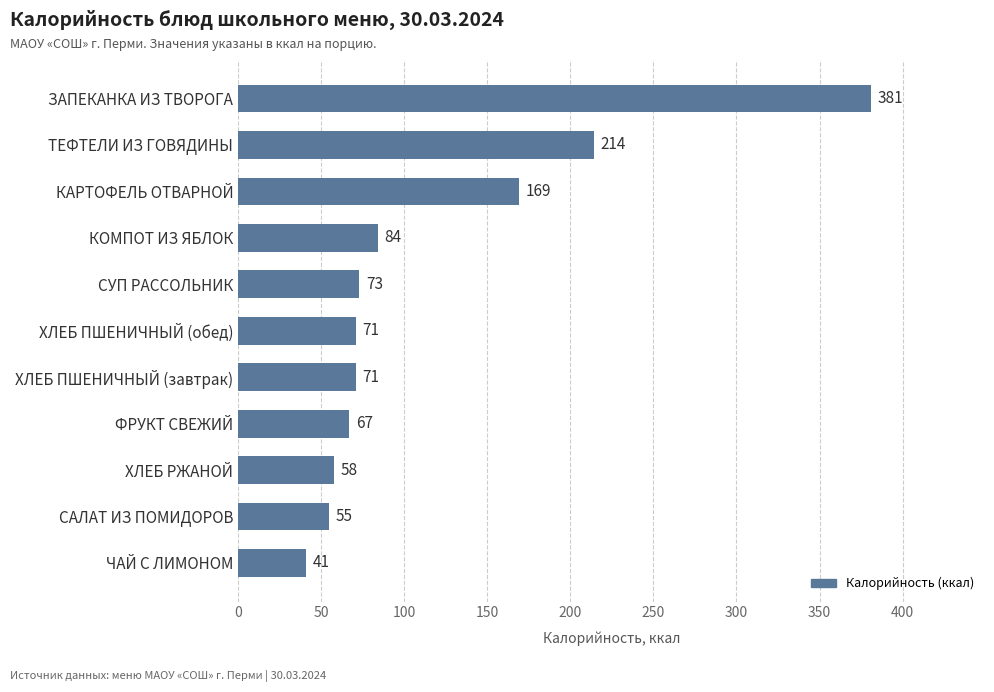

Where is the data nearest to the value 211?

ТЕФТЕЛИ ИЗ ГОВЯДИНЫ